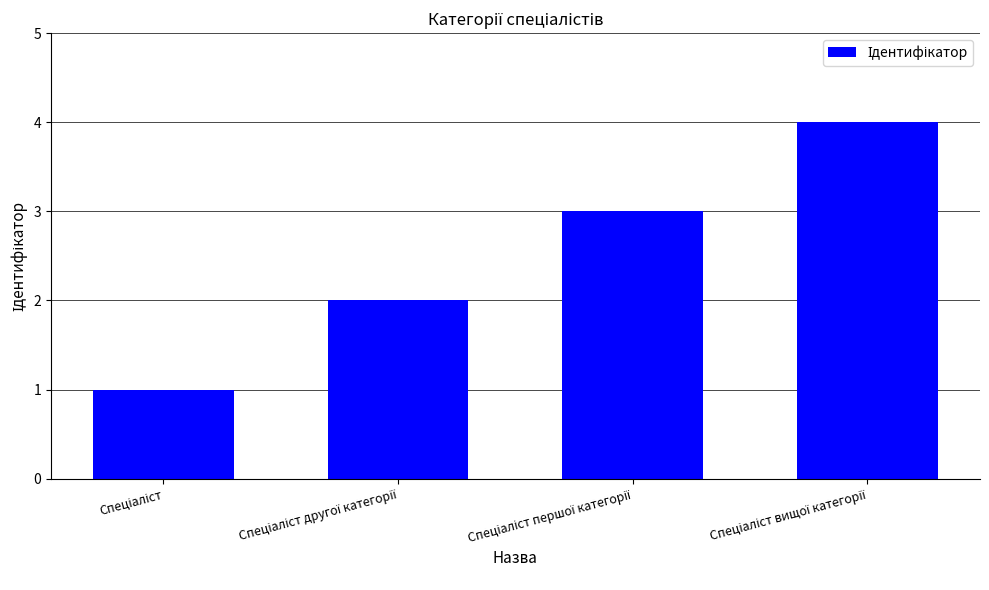

What is the sum of all values?

10